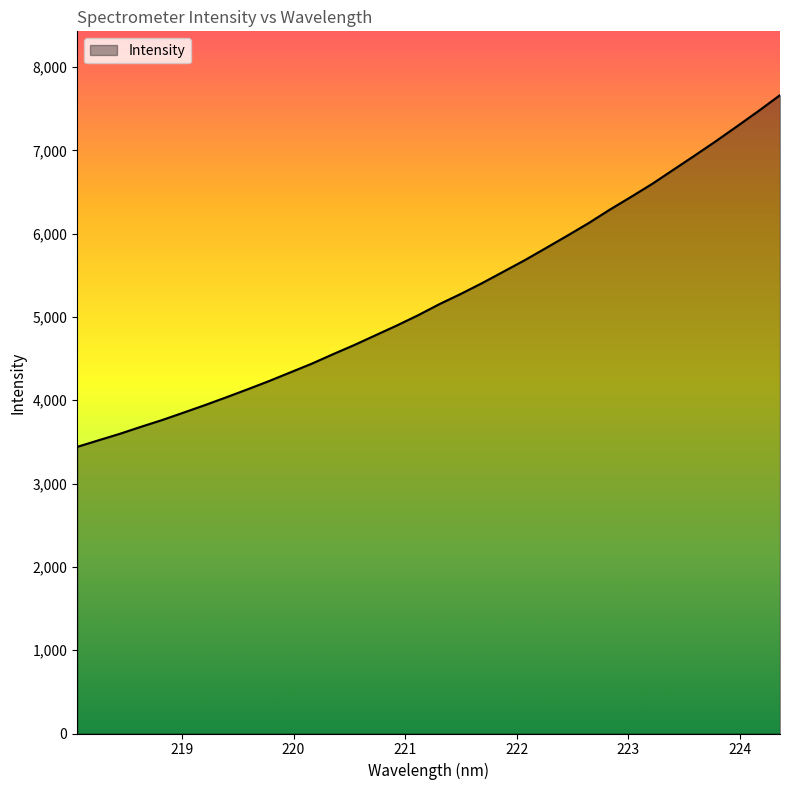

What is the maximum value shown in the chart?

7662.8